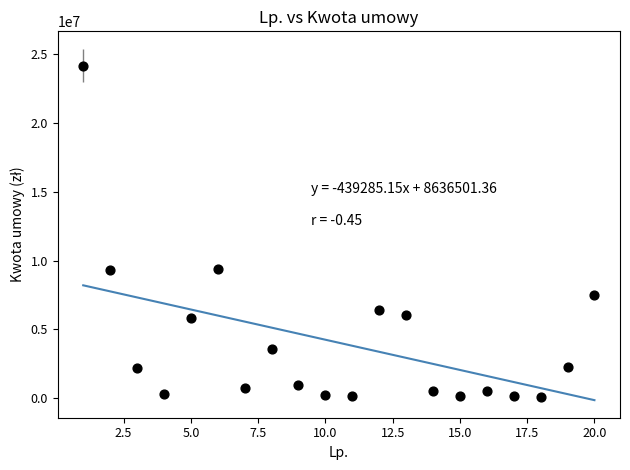

What is the range of Y values (max minus min)?

24061070.0